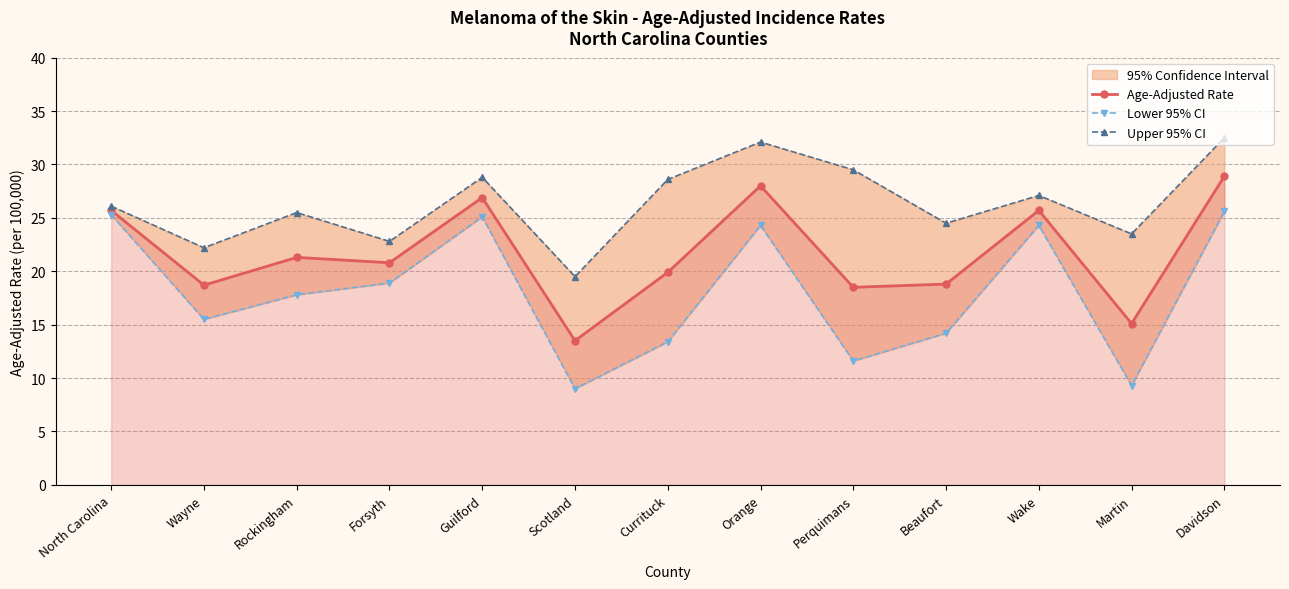

Read the Lower 95% CI value at Martin.

9.3